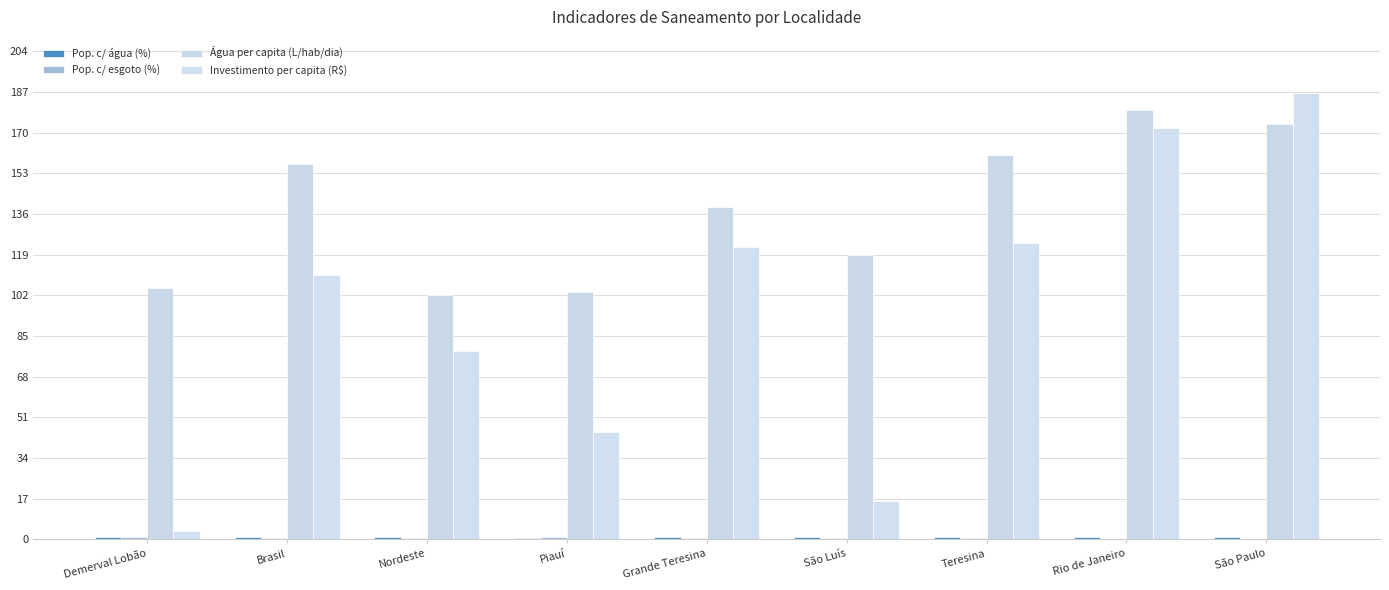

Which category has the highest value in the Pop. c/ esgoto (%) series?

Demerval Lobão